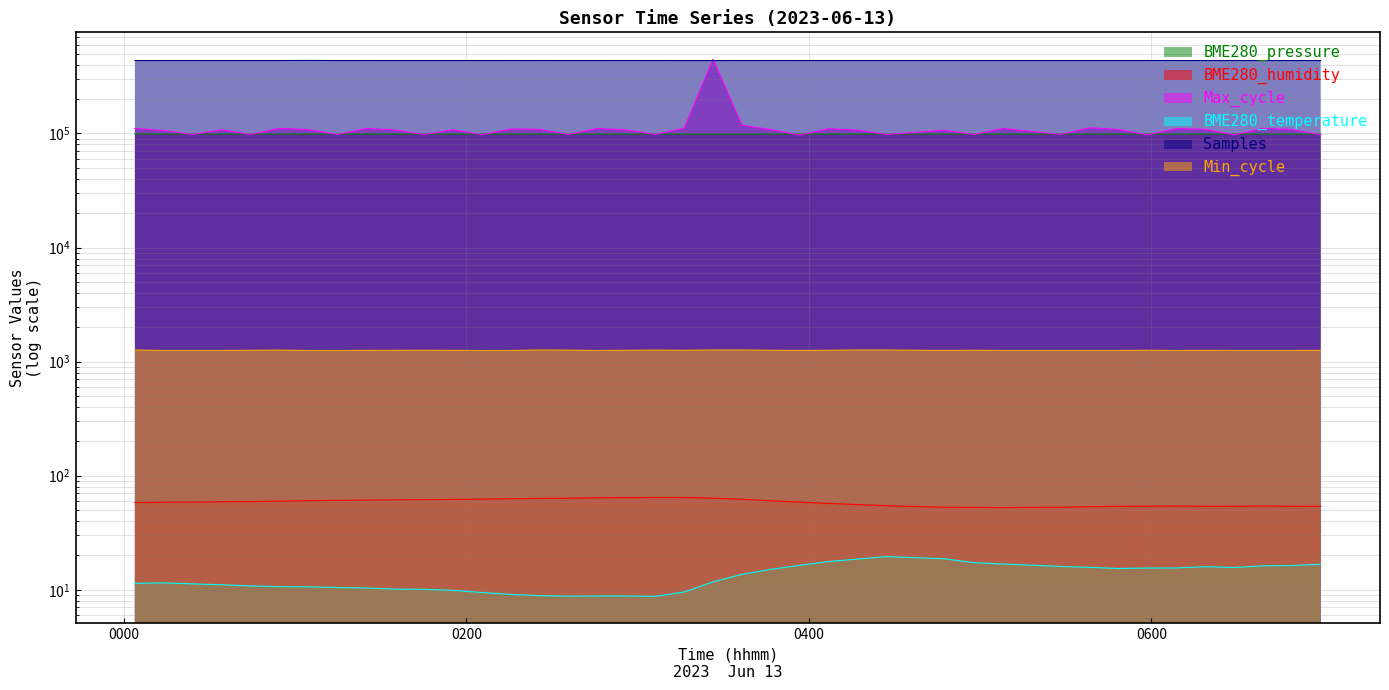

What is the value of the Max_cycle point at the 29th from the left?

97861.0